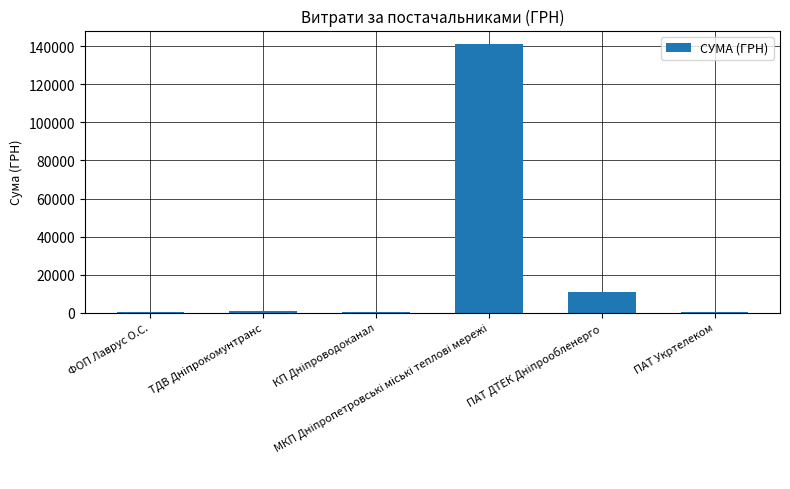

What is the greatest value displayed?

141222.5